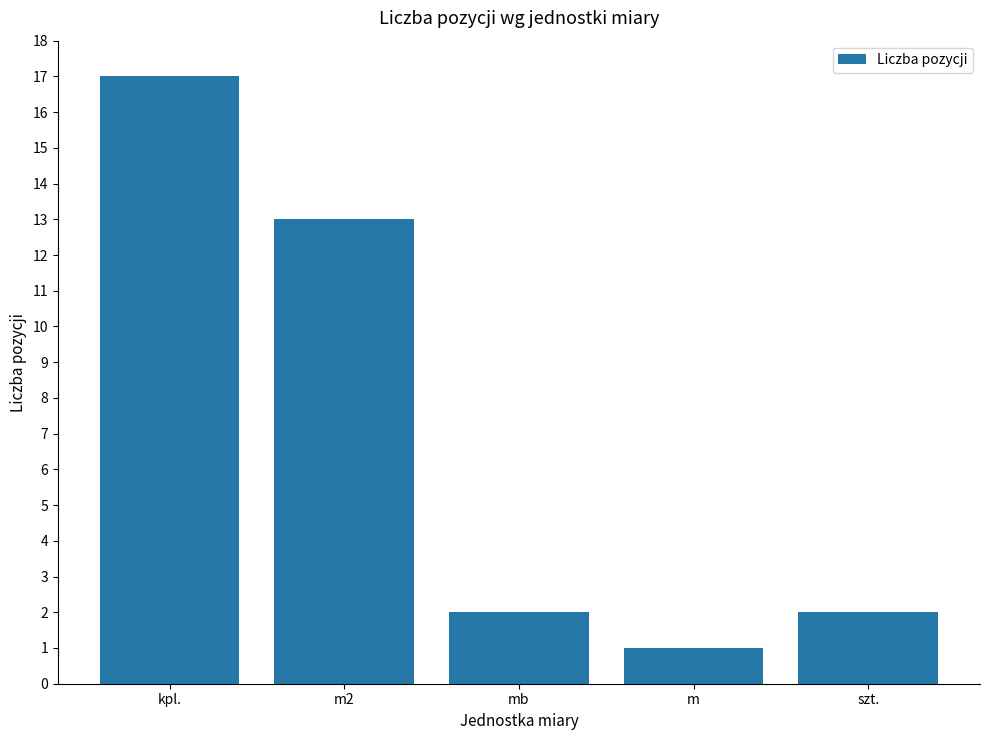

How many bars are there in total?

5